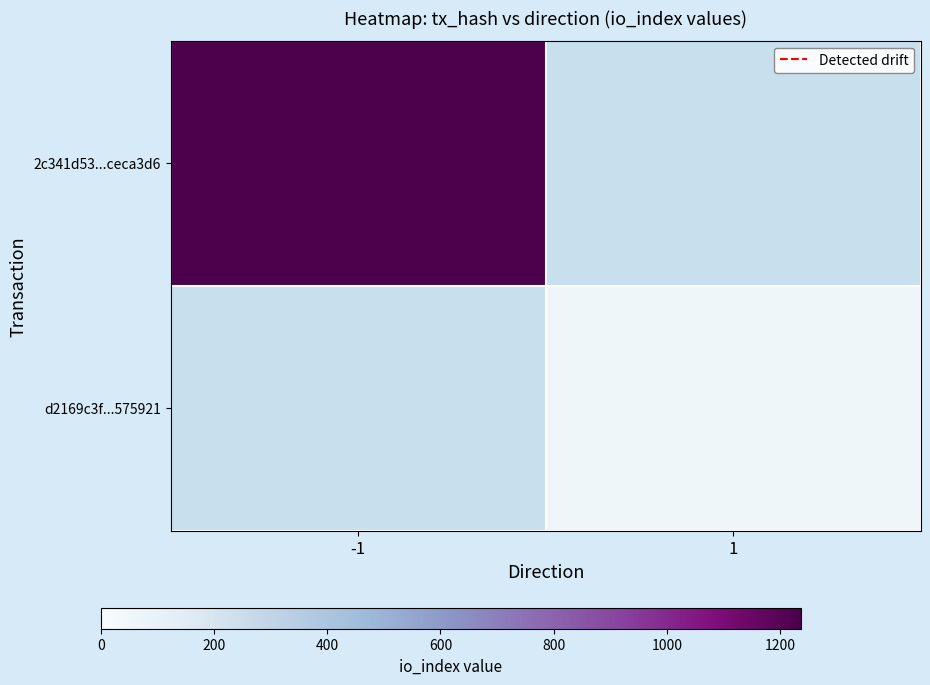

Between 1 and -1, which is larger?

-1